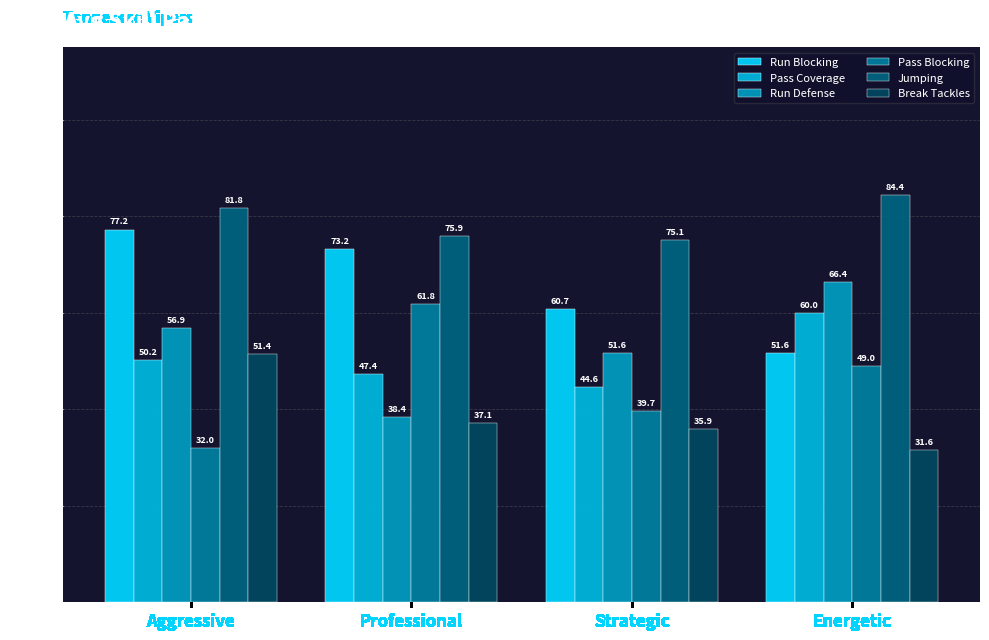

What is the value of the Run Blocking bar at the 3rd from the left?

60.7